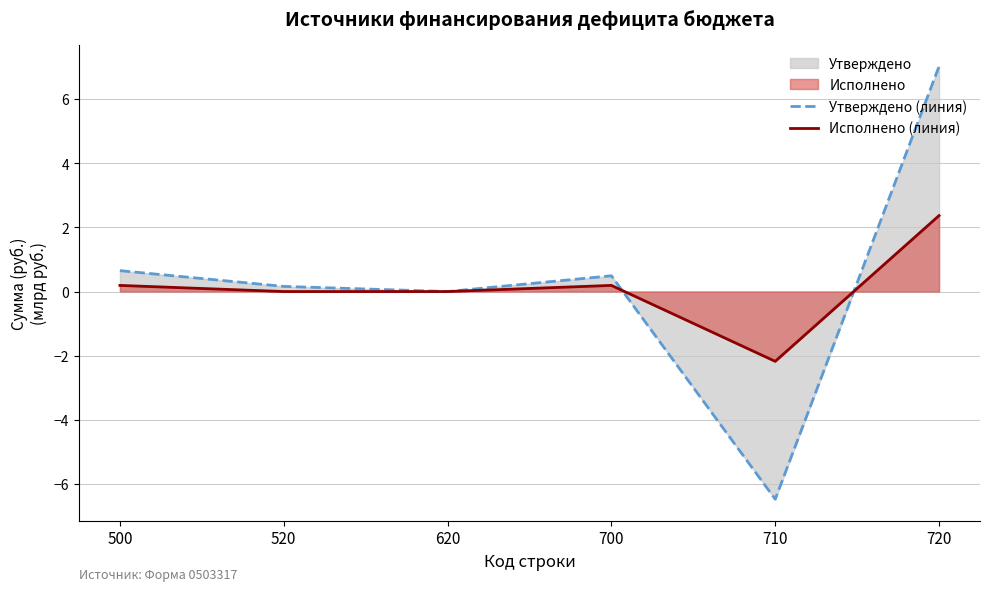

Is the value of Утверждено (линия) at 700 greater than the value of Исполнено (линия) at 620?

Yes